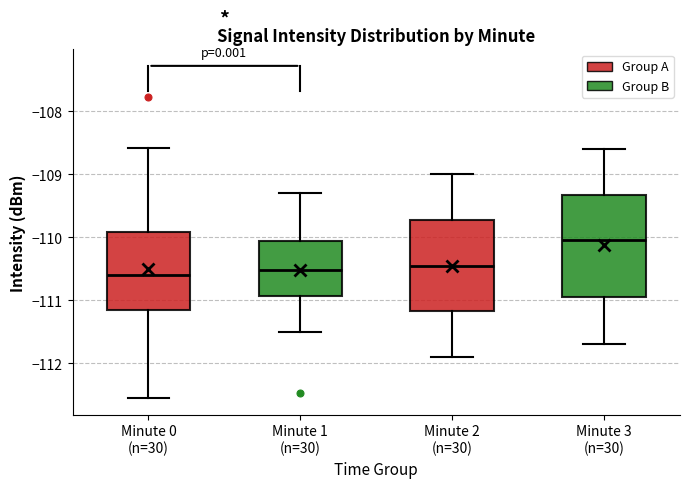

Where is the upper edge of the box for Minute 2 (n=30) on the y-axis? The values are not printed on the chart, so give them approximately, as read against the axis.

-109.7